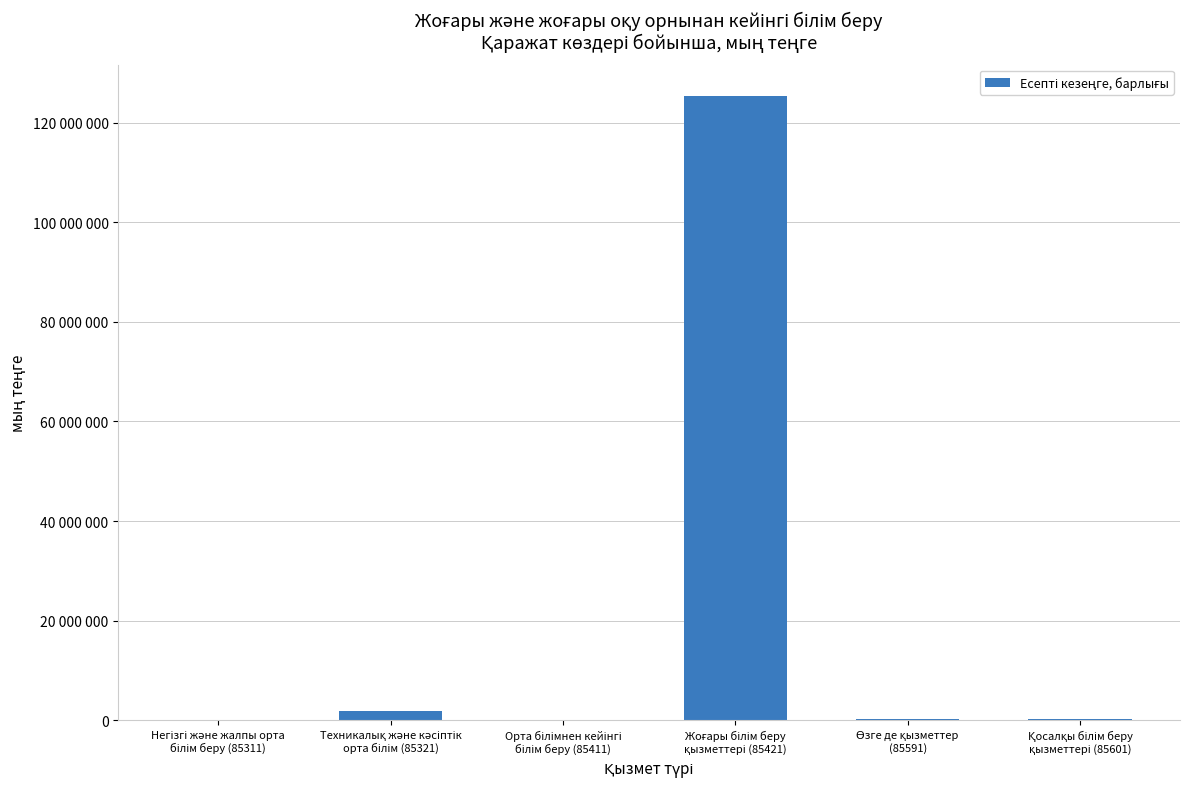

What is the change in value from Орта білімнен кейінгі
білім беру (85411) to Қосалқы білім беру
қызметтері (85601)?

+286842